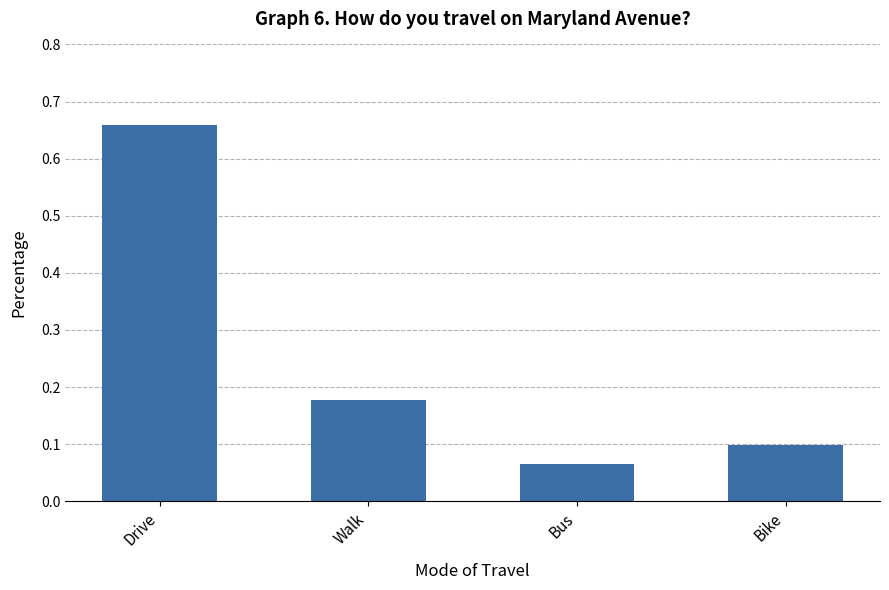

At which category does the chart reach its peak across all series?

Drive